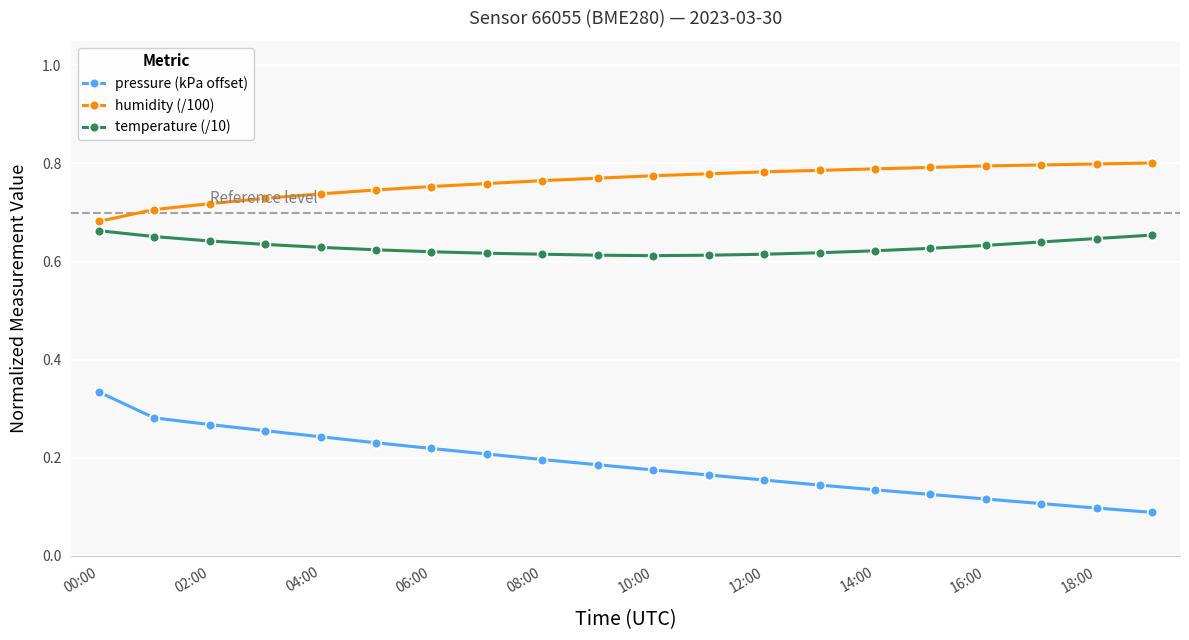

What is the sum of all humidity (/100) values?

15.3